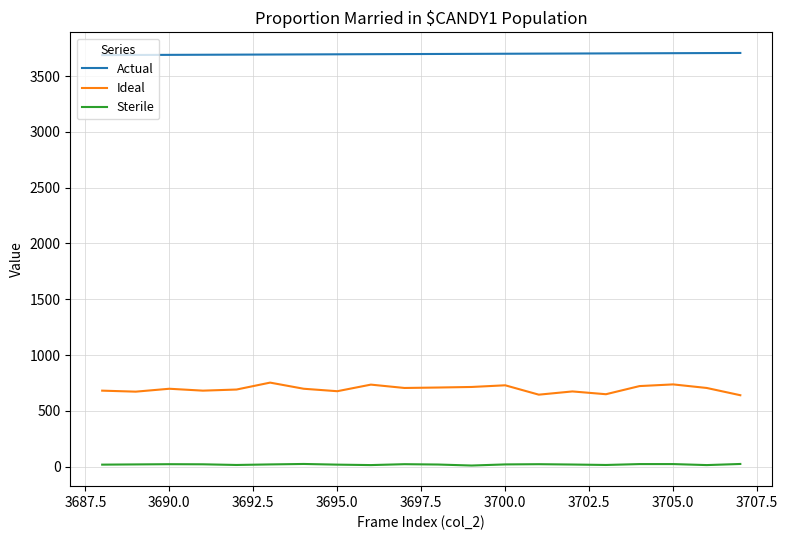

True or false: Ideal and Actual cross at least once.

False